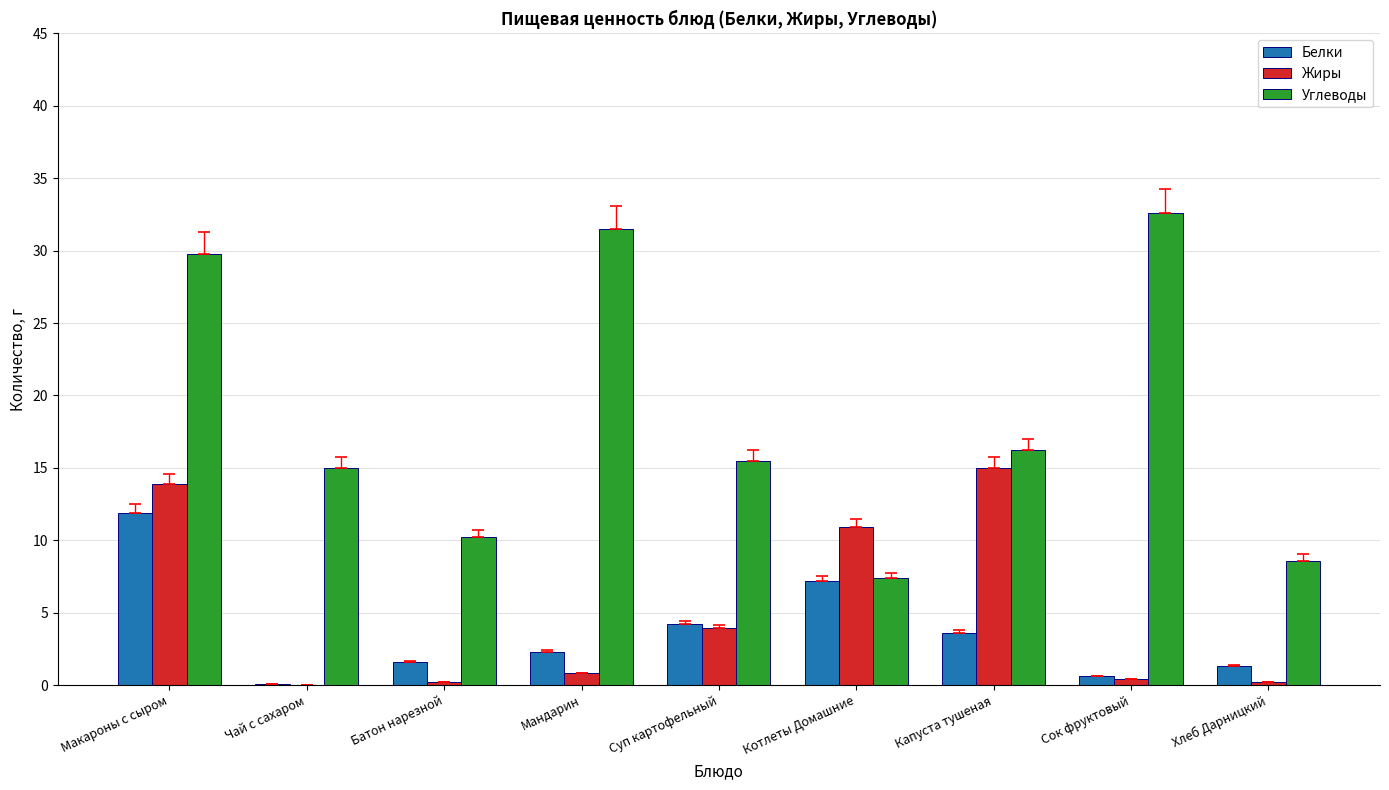

At which category is the sum across all series the highest?

Макароны с сыром